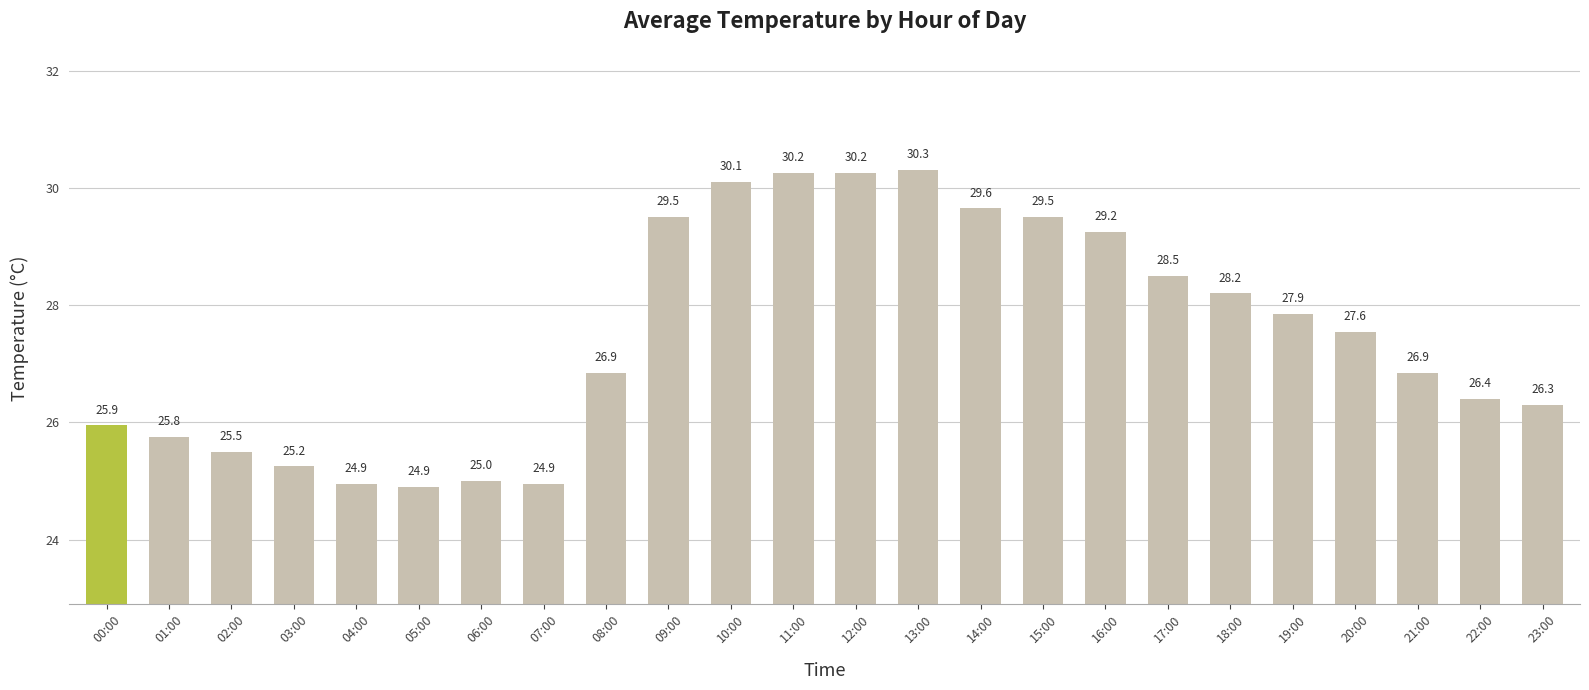

What is the approximate value at 06:00?

25.0